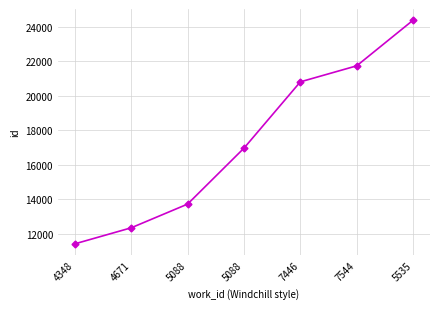

How many lines are shown in the chart?

1